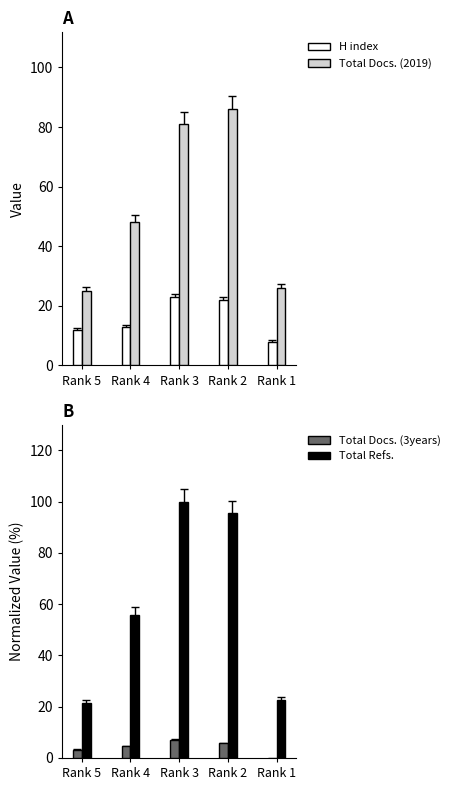

What is the value of the Total Docs. (3years) bar at the 4th from the left?

5.7